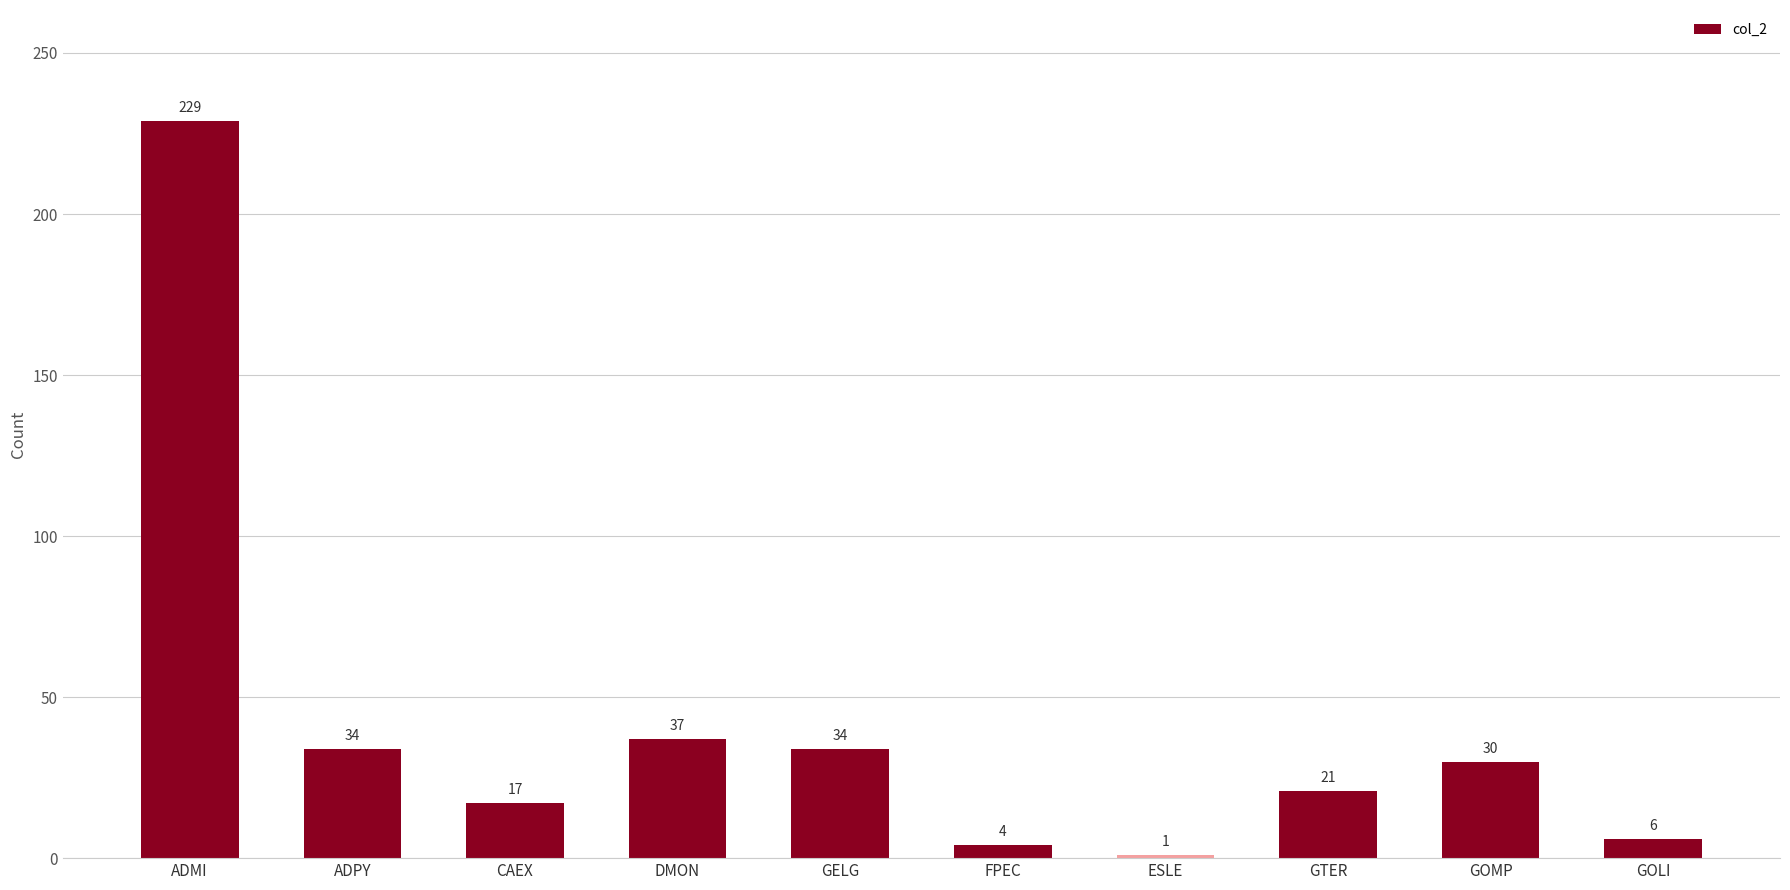

What is the difference between the second highest and second lowest values?

33